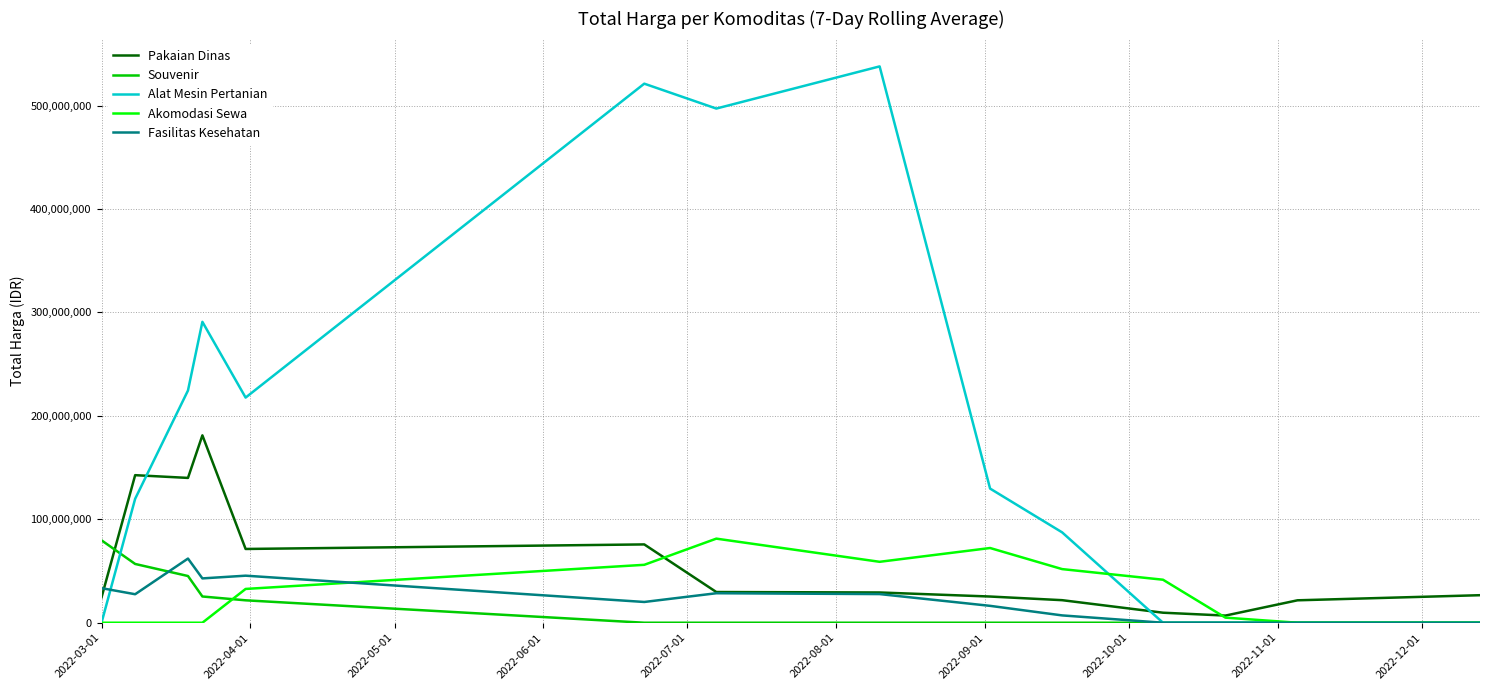

Which series has the widest spread of values?

Alat Mesin Pertanian